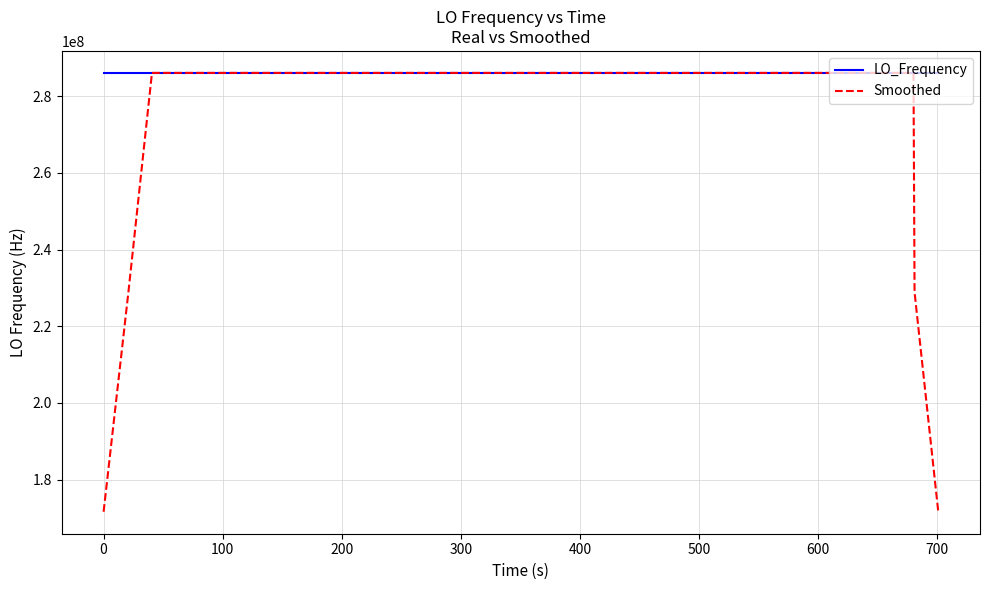

What is the lowest value of the Smoothed series?

171628201.1